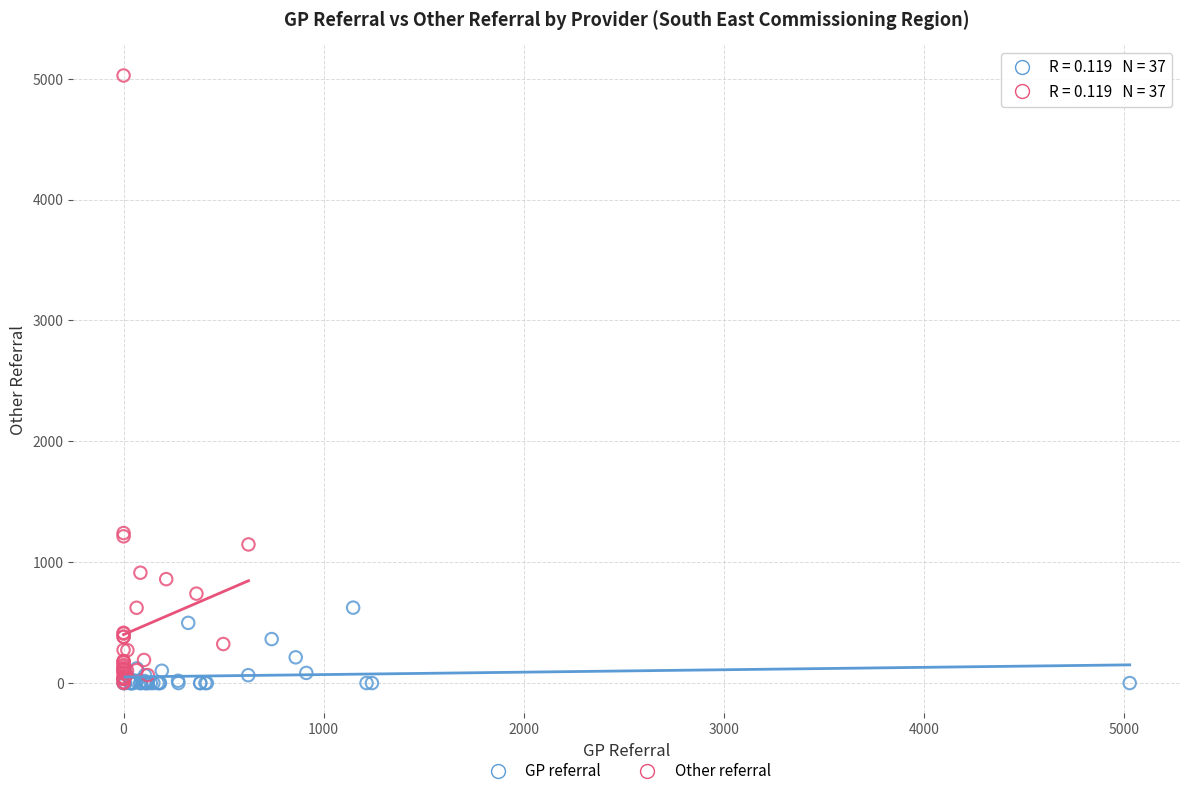

Which series has the widest spread of Y values?

Other referral